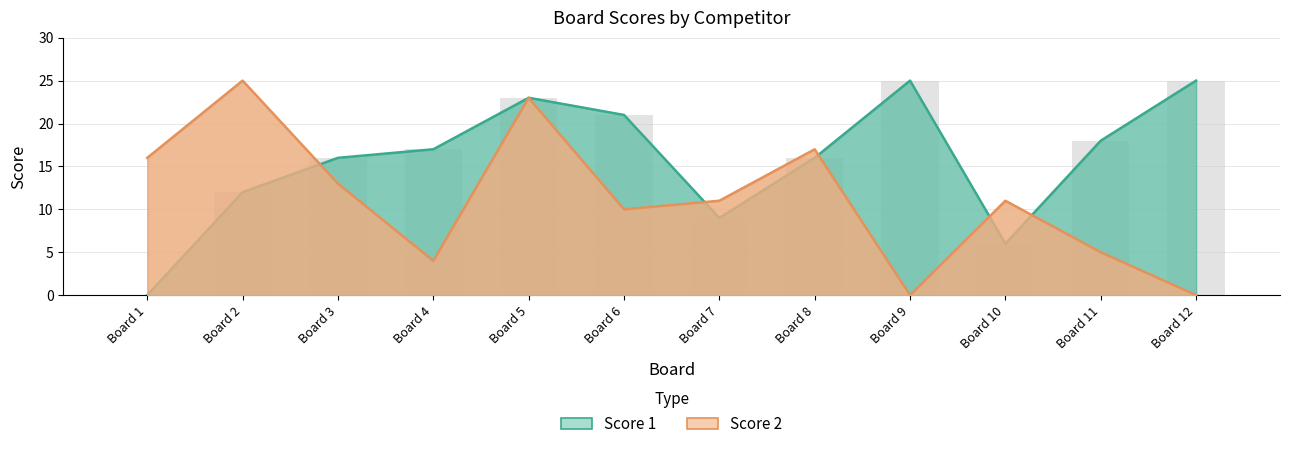

What is the average value of the Score 2 series?

11